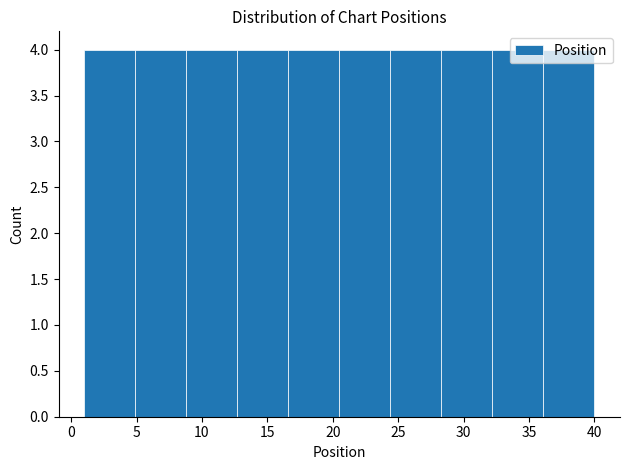

Reading left to right, transcribe this chart: for each bar, give the range it covers on the x-axis and its height. Neither the bar edges nor the heights are printed on the chart, so give them approximately, as read against the axes.

1.0 to 4.9: 4
4.9 to 8.8: 4
8.8 to 12.7: 4
12.7 to 16.6: 4
16.6 to 20.5: 4
20.5 to 24.4: 4
24.4 to 28.3: 4
28.3 to 32.2: 4
32.2 to 36.1: 4
36.1 to 40.0: 4